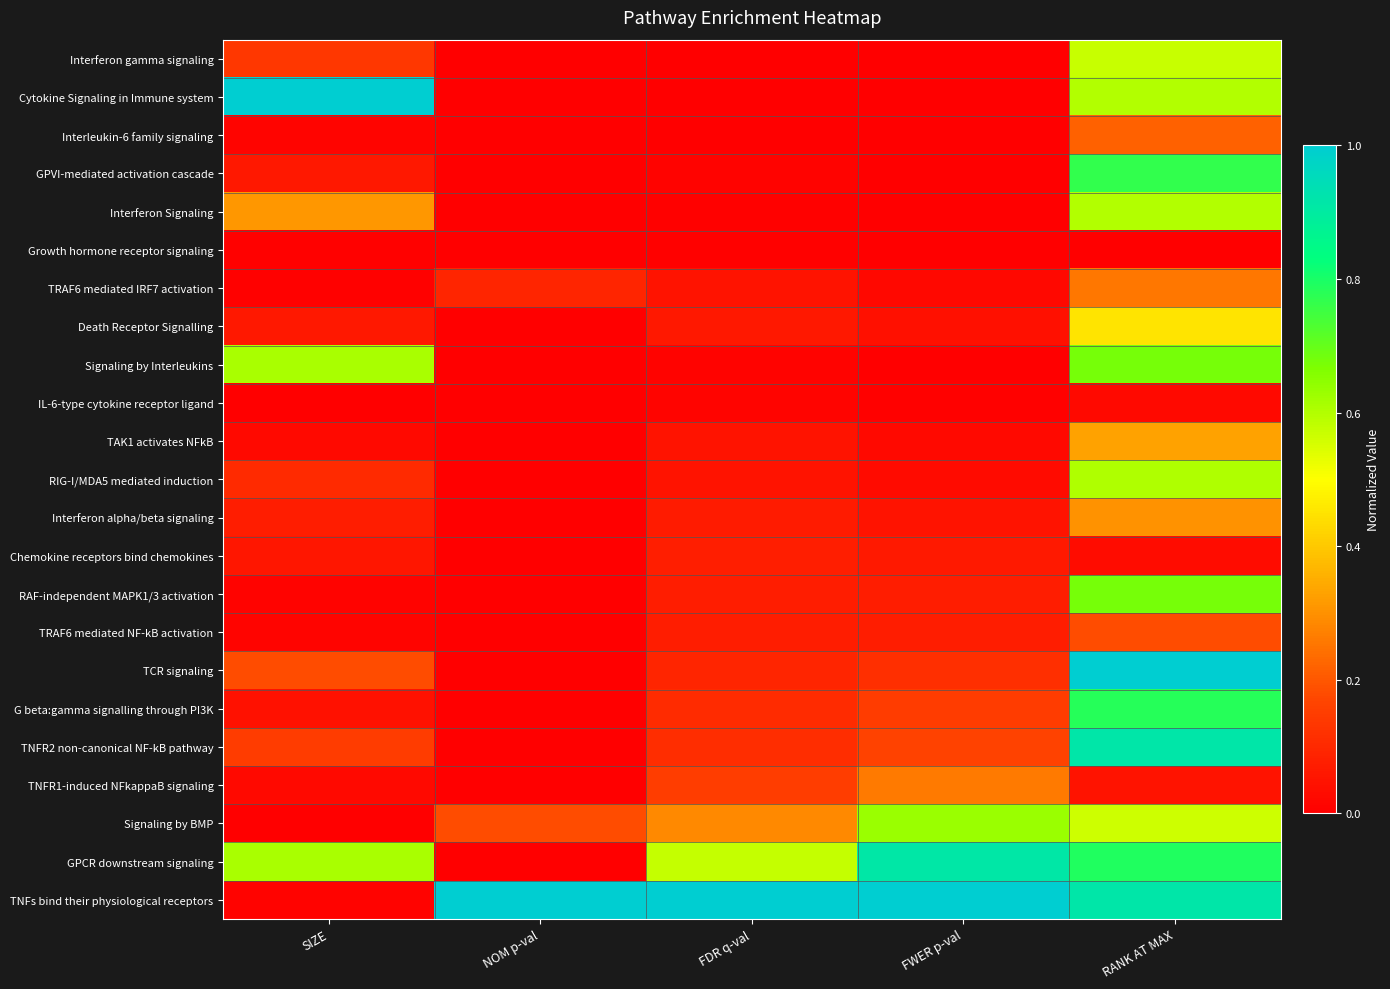

Count the number of data series in this chart.

23